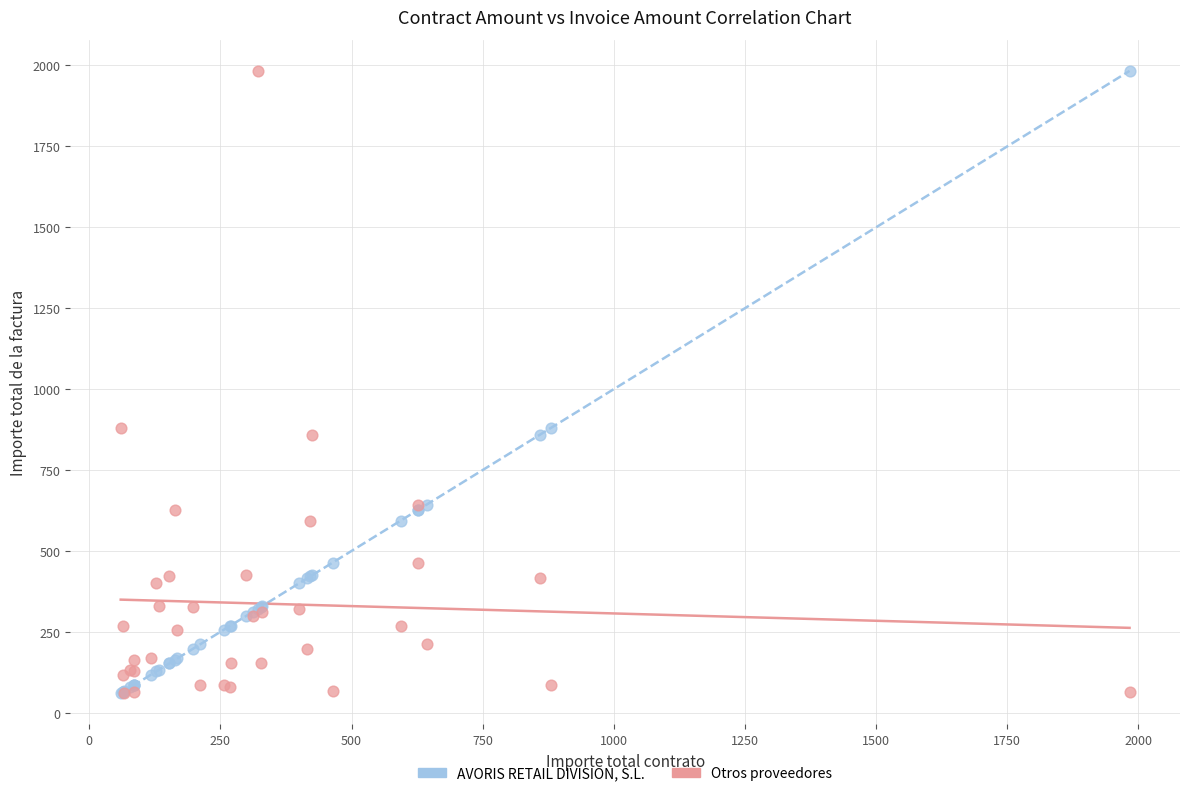

What are all the series names shown in the legend?

AVORIS RETAIL DIVISION, S.L., Otros proveedores